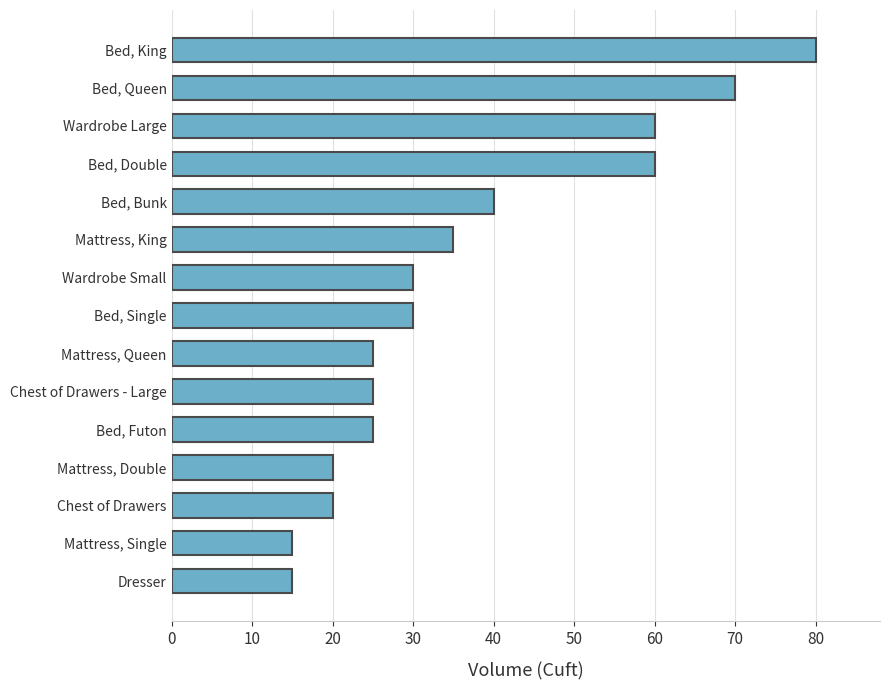

What is the greatest value displayed?

80